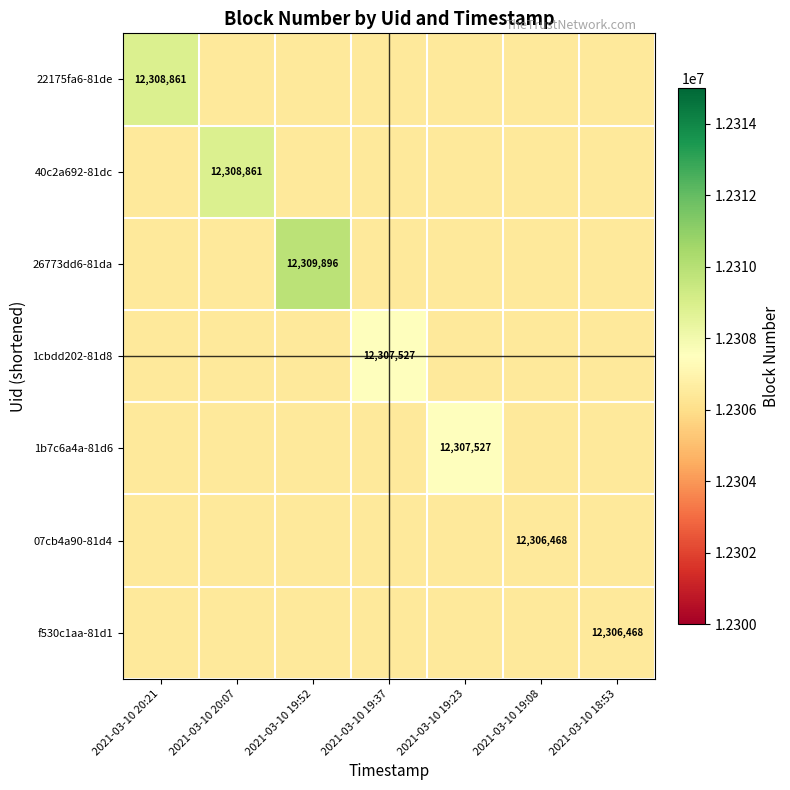

Is it true that f530c1aa-81d1 equals 12306468 at 2021-03-10 18:53?

True